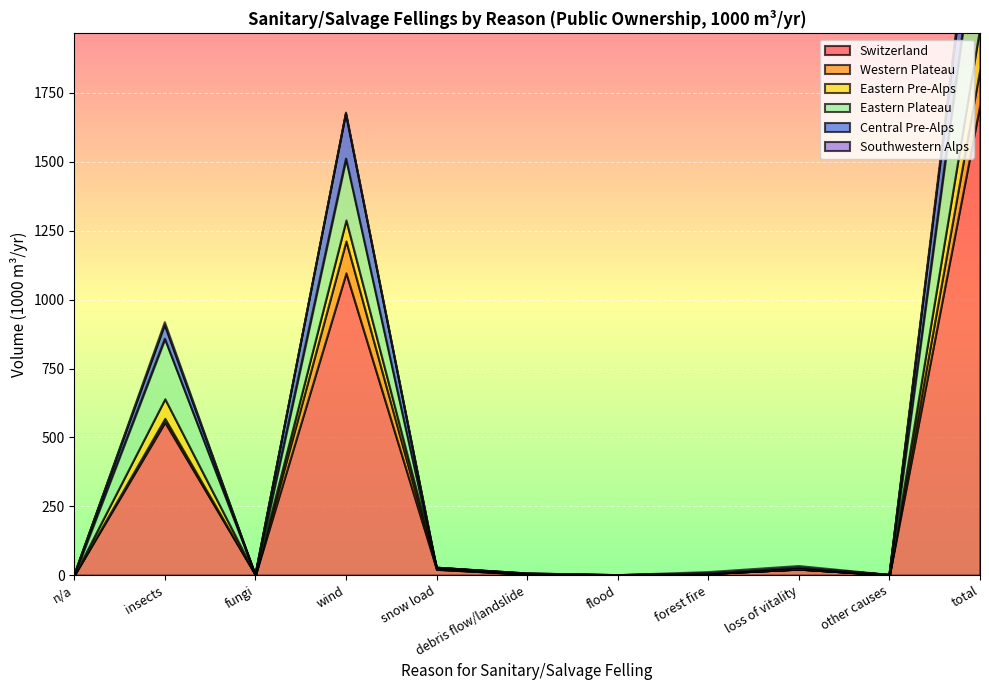

Which series has the widest spread of values?

Switzerland